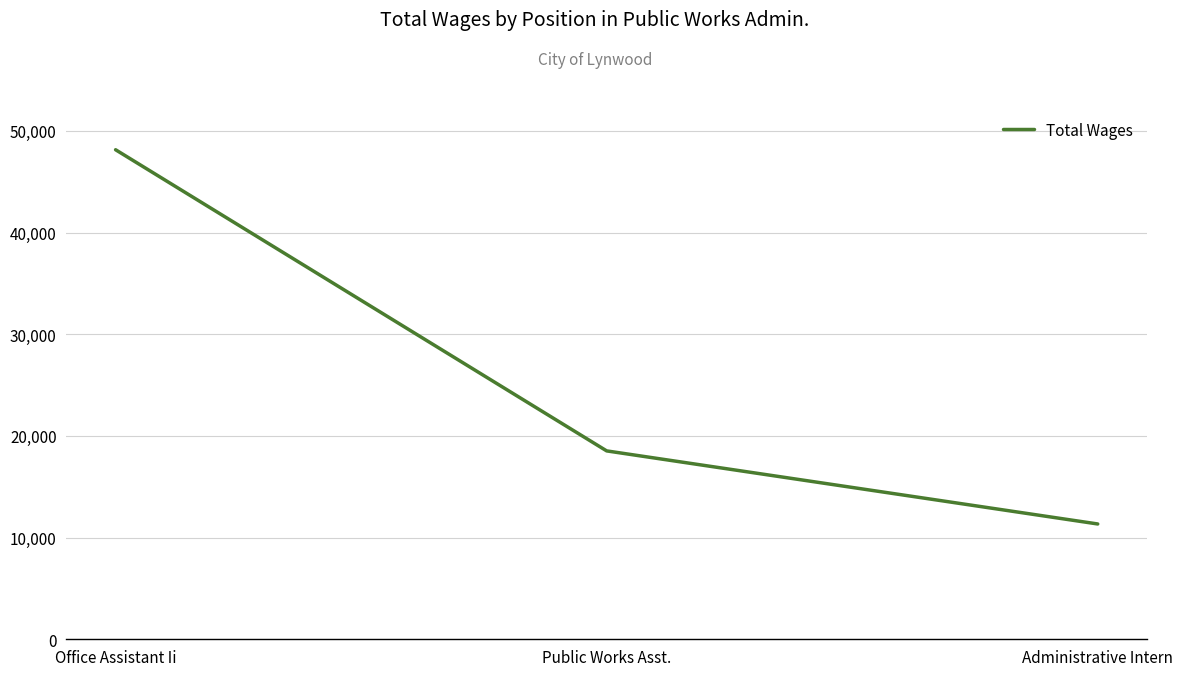

What is the average value?

26002